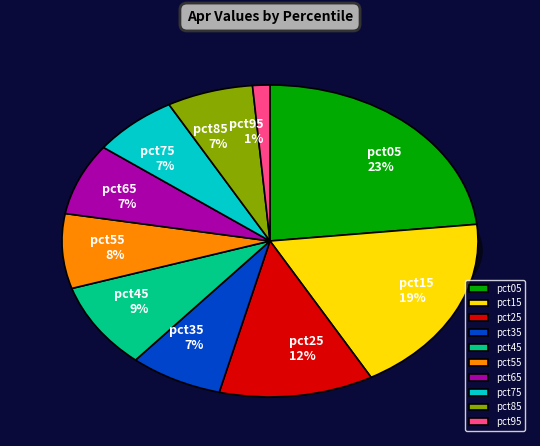

To the nearest percent, what is the difference between the pct45 and pct55 slice percentages?

1%